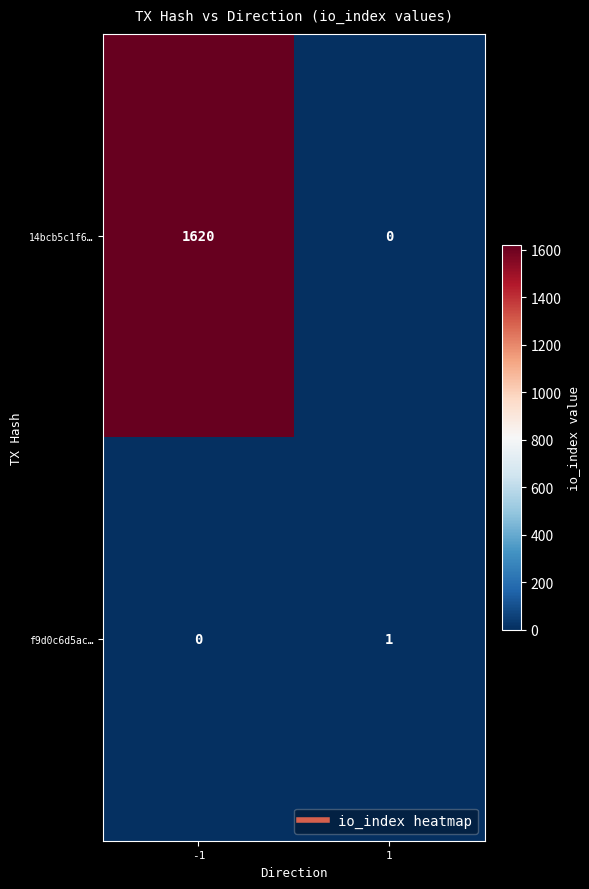

Between -1 and 1, which series saw the biggest shift?

14bcb5c1f6…